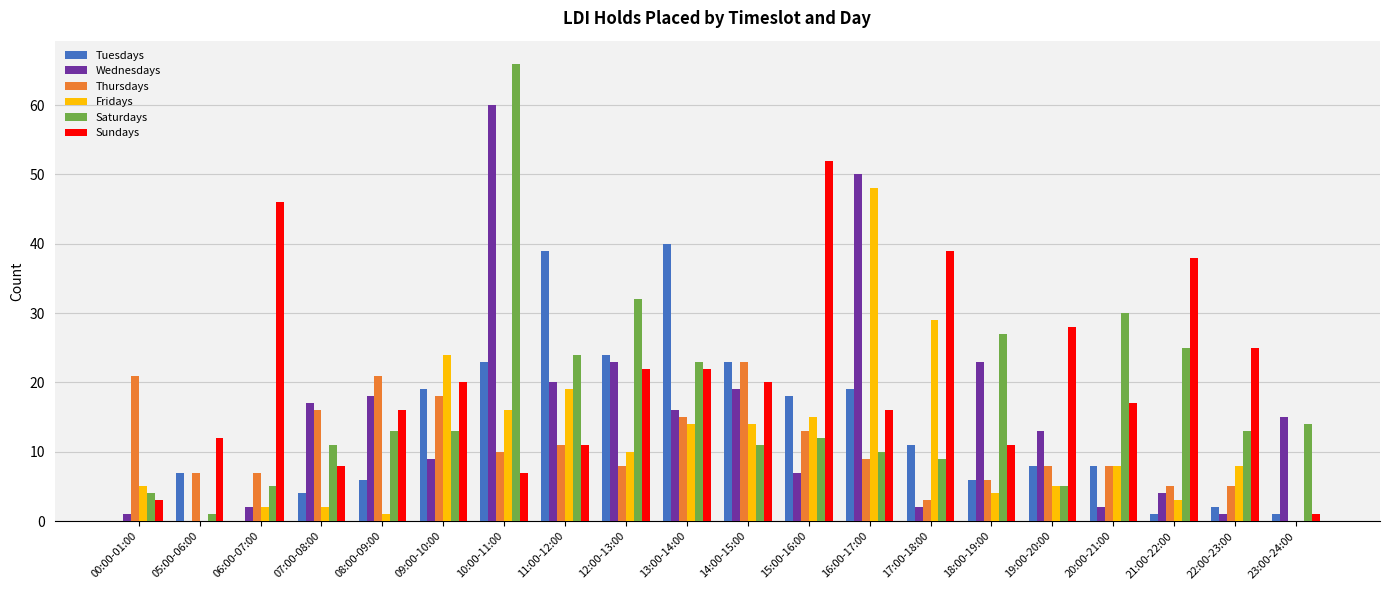

What is the sum of the Fridays values at 10:00-11:00 and 11:00-12:00?

35